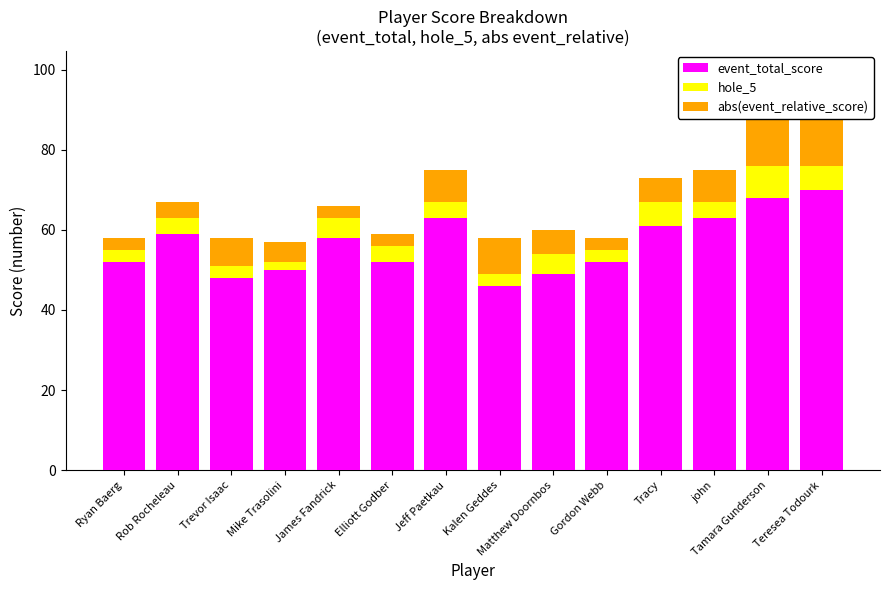

What is the value of the hole_5 bar at the 1st from the left?

3